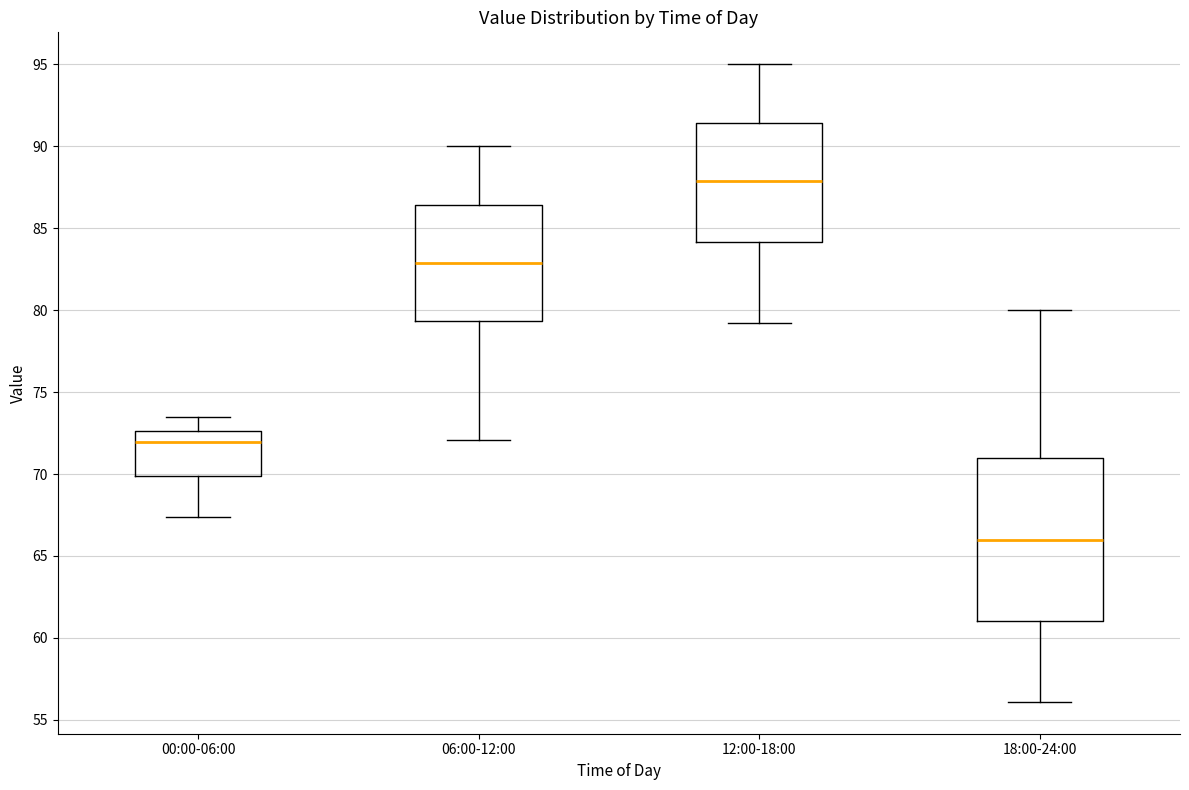

Which box is the tallest, from its lower edge to its upper edge?

18:00-24:00